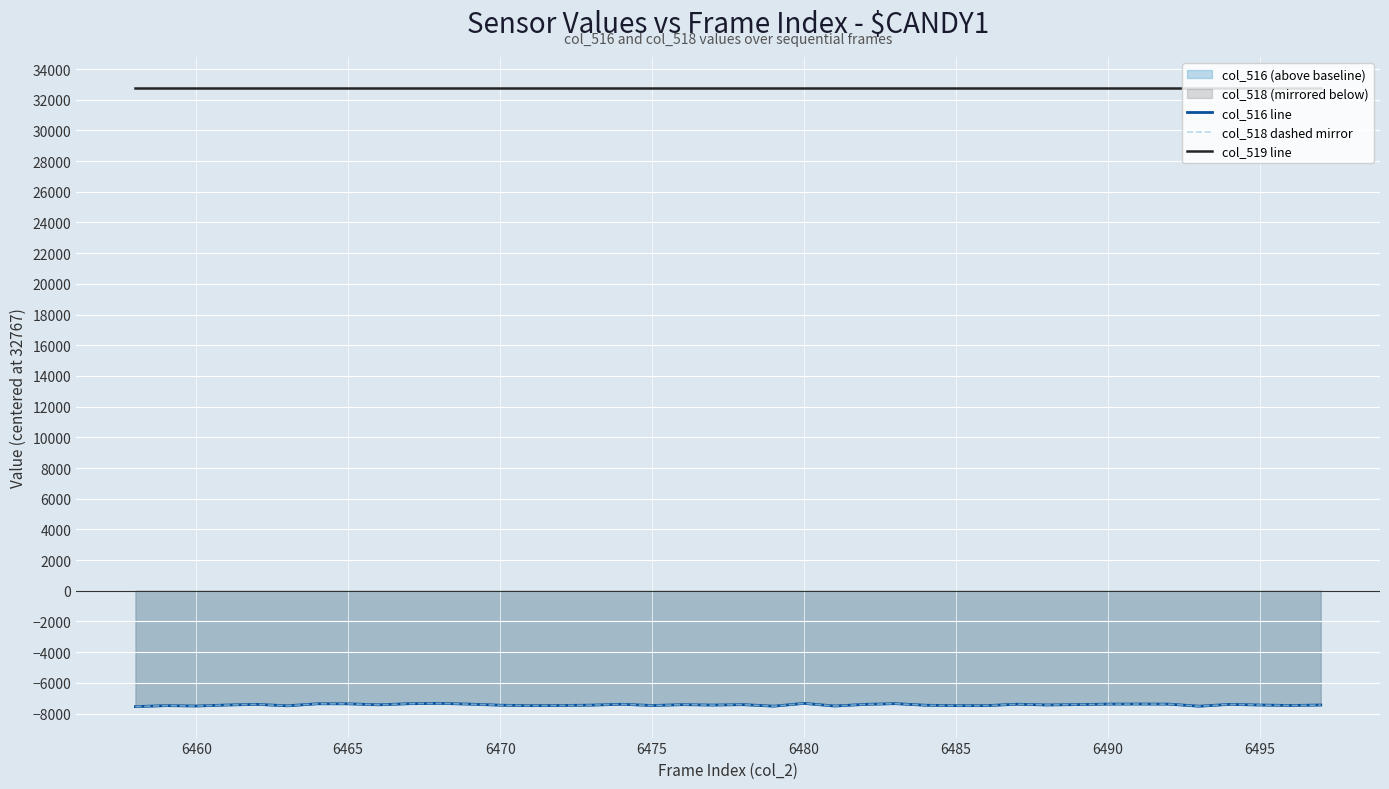

True or false: col_519 line and col_518 dashed mirror intersect in this chart.

False